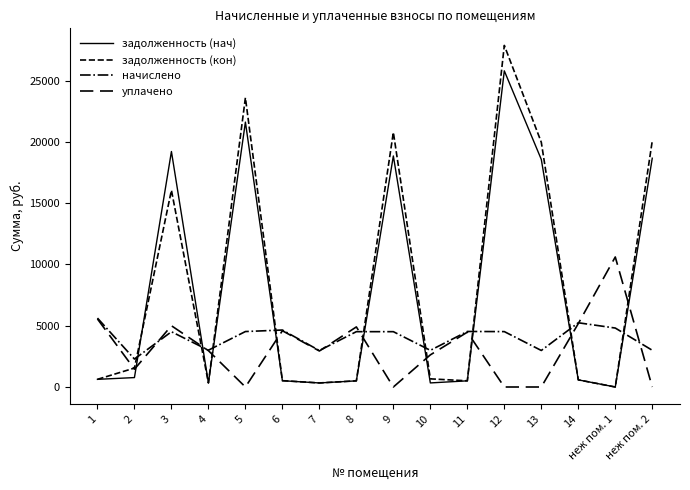

Which label corresponds to the largest value in the chart?

12